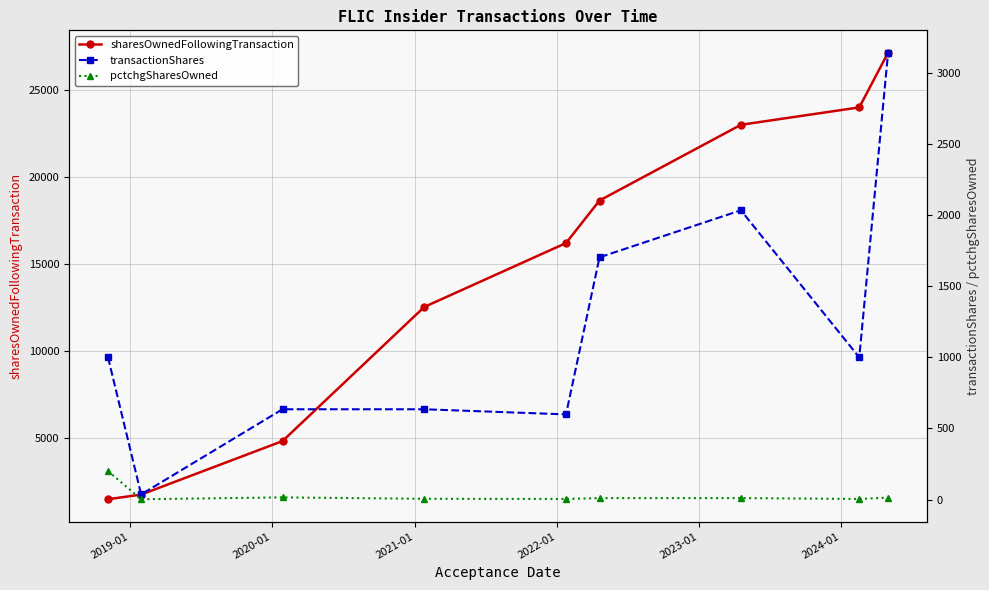

True or false: sharesOwnedFollowingTransaction and pctchgSharesOwned intersect in this chart.

False